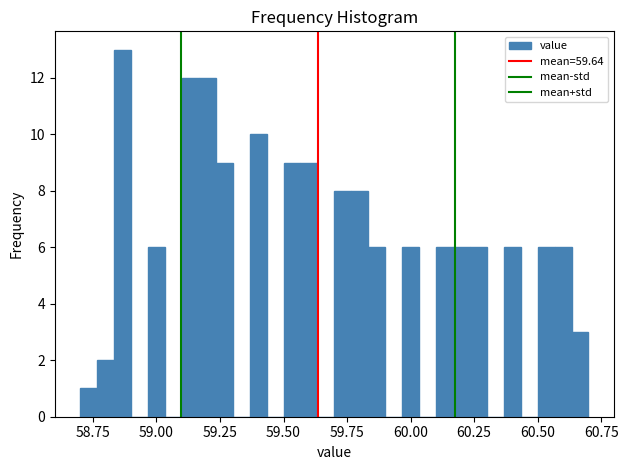

Around what value on the x-axis is the tallest bar? Give the approximate position of its centre, as read against the axis.

58.85